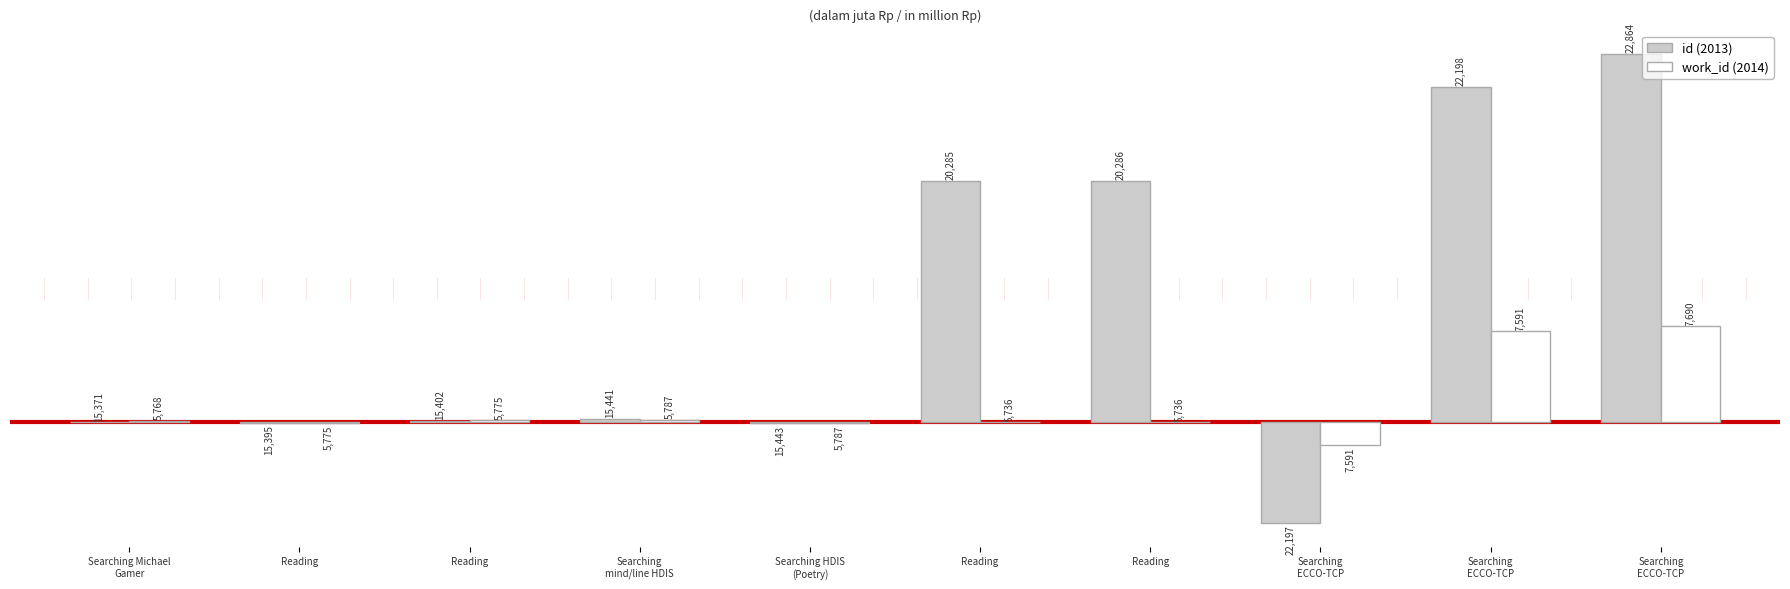

How many groups of bars are there?

10